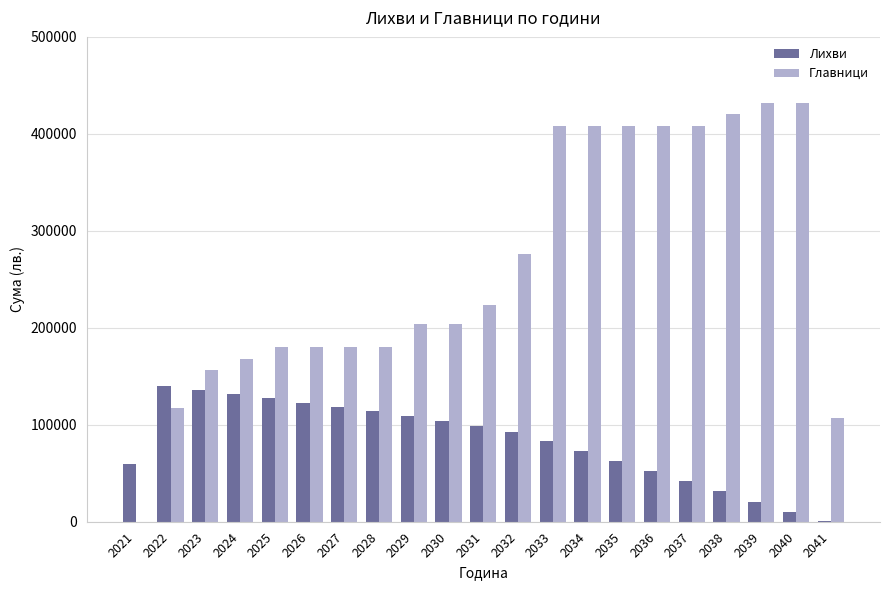

Is it true that Главници equals 276000.0 at 2032?

True